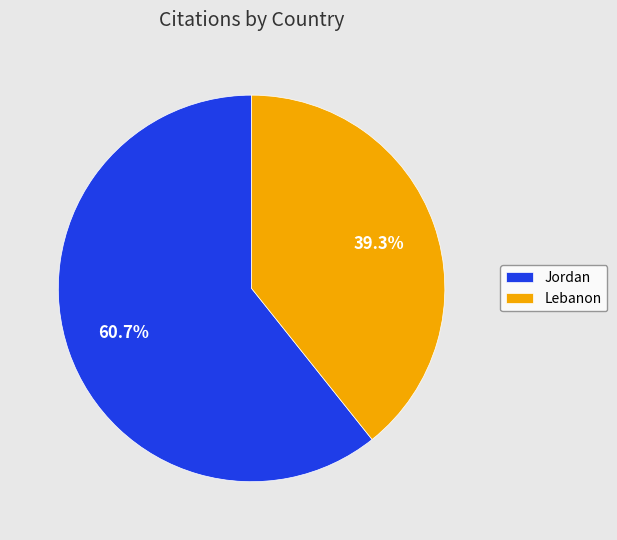

Is it true that Lebanon is 32% of the pie?

False